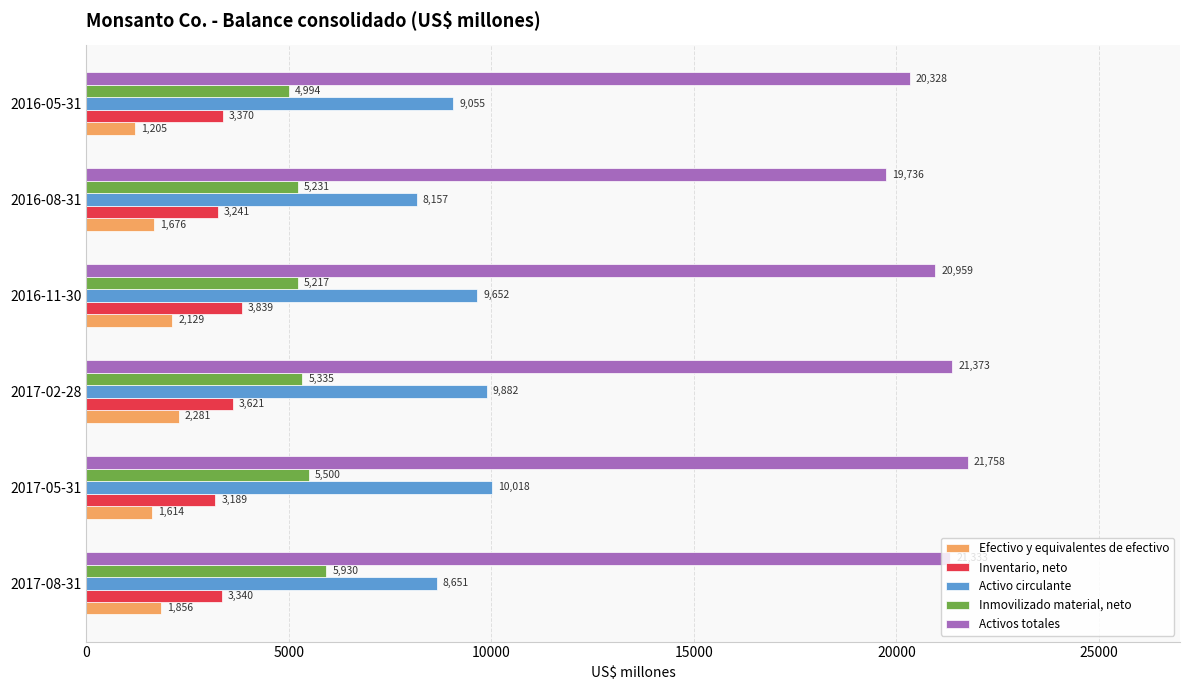

At which category is the sum across all series the highest?

2017-02-28